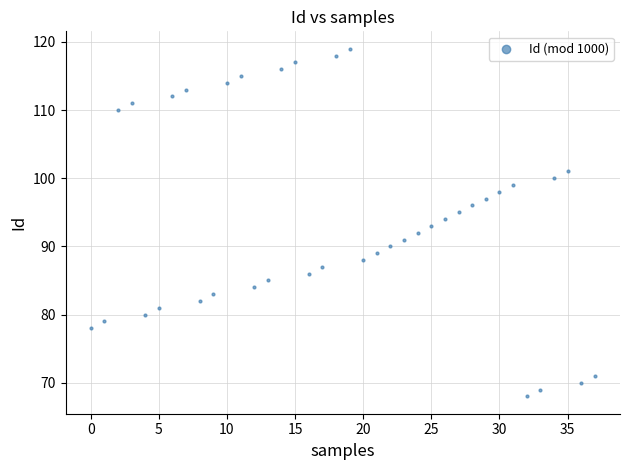

What is the range of Y values (max minus min)?

51